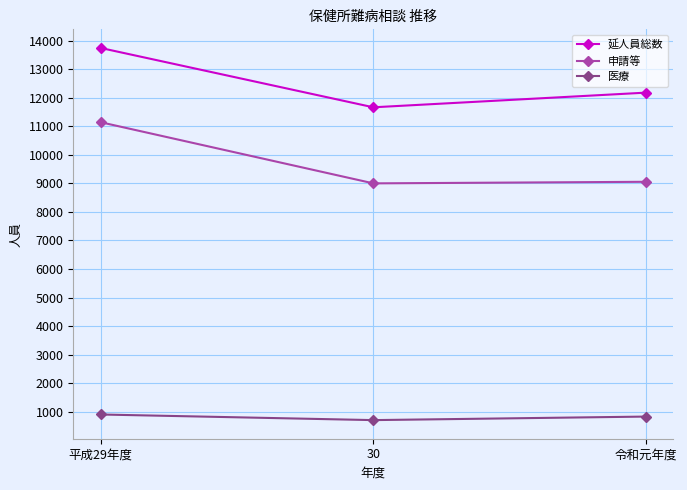

What is the label of the 2nd point from the right?

30